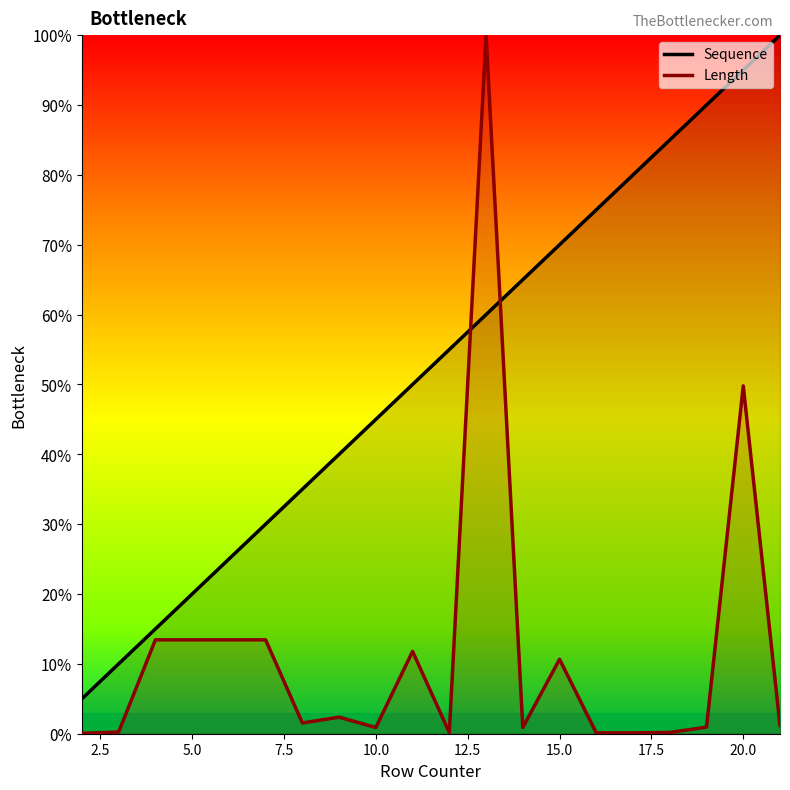

Which series ends up on top after the final intersection of Length and Sequence?

Sequence